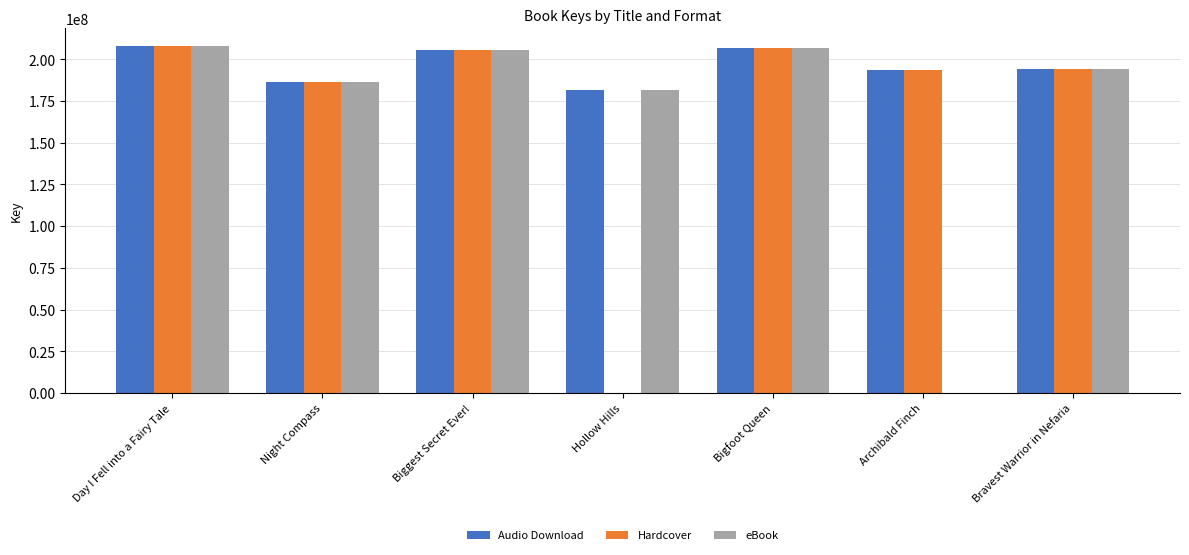

What is the sum of the Hardcover values at Bigfoot Queen and Hollow Hills?

206762971